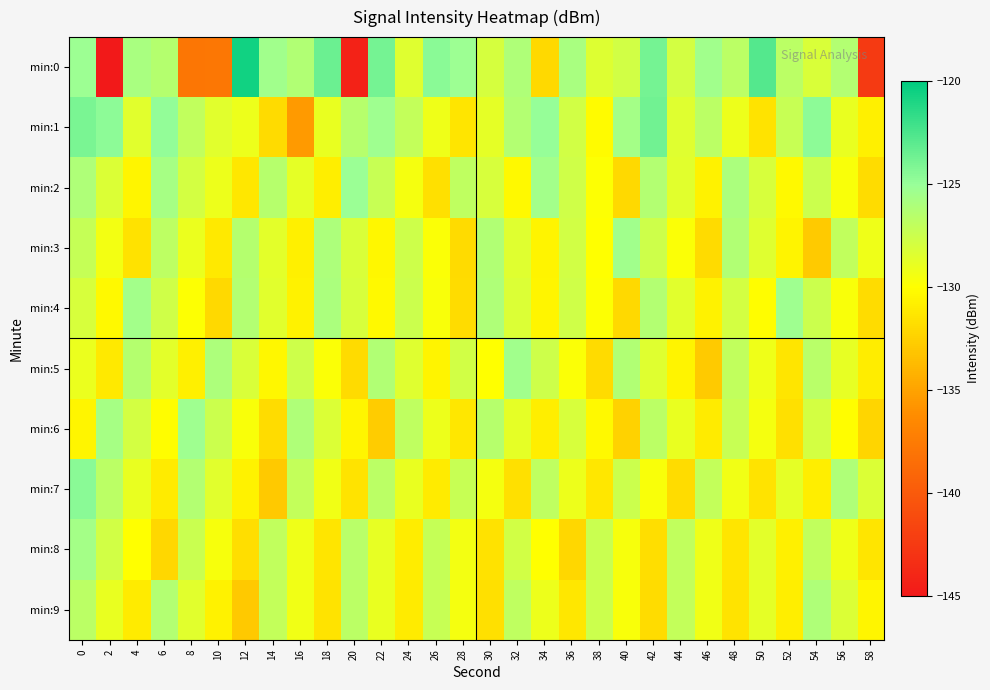

List the series in order of their peak value, highest first.

min:0, min:1, min:7, min:2, min:4, min:6, min:3, min:5, min:8, min:9